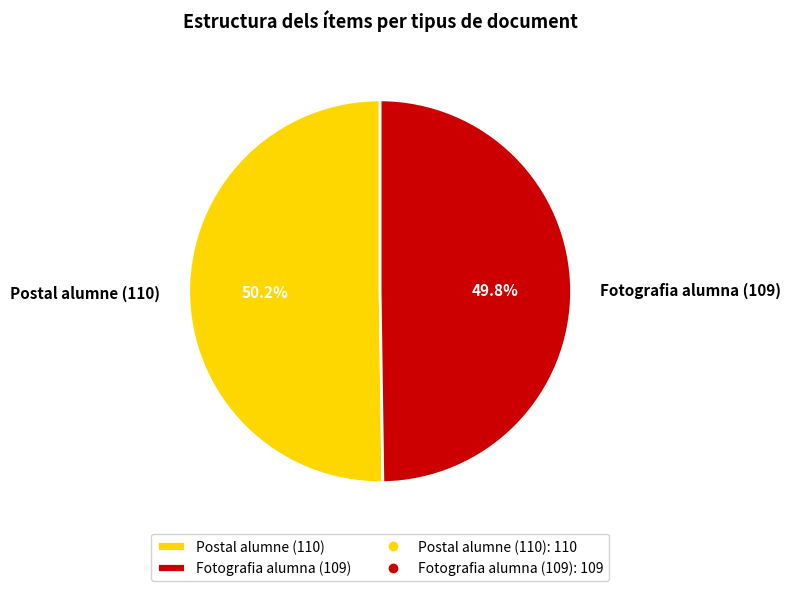

Combined, what portion of the pie is Postal alumne (110) and Fotografia alumna (109)?

100.0%